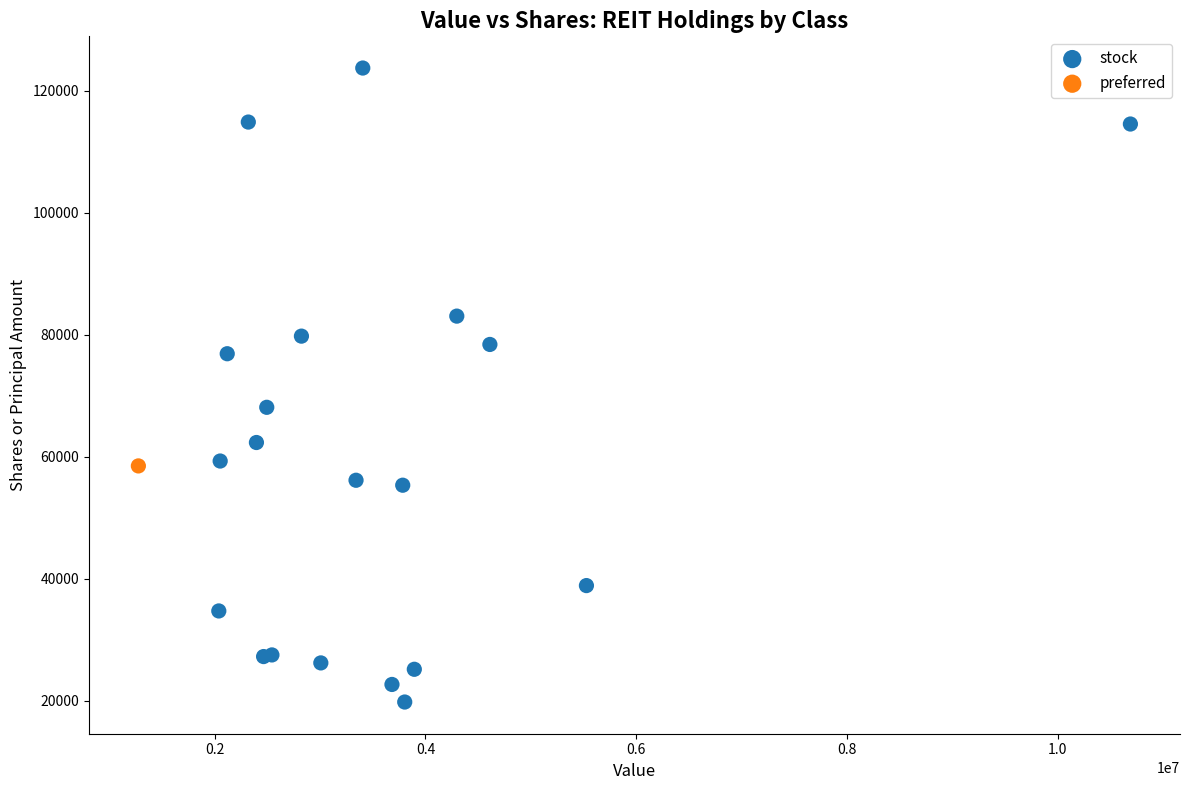

What are all the series names shown in the legend?

stock, preferred